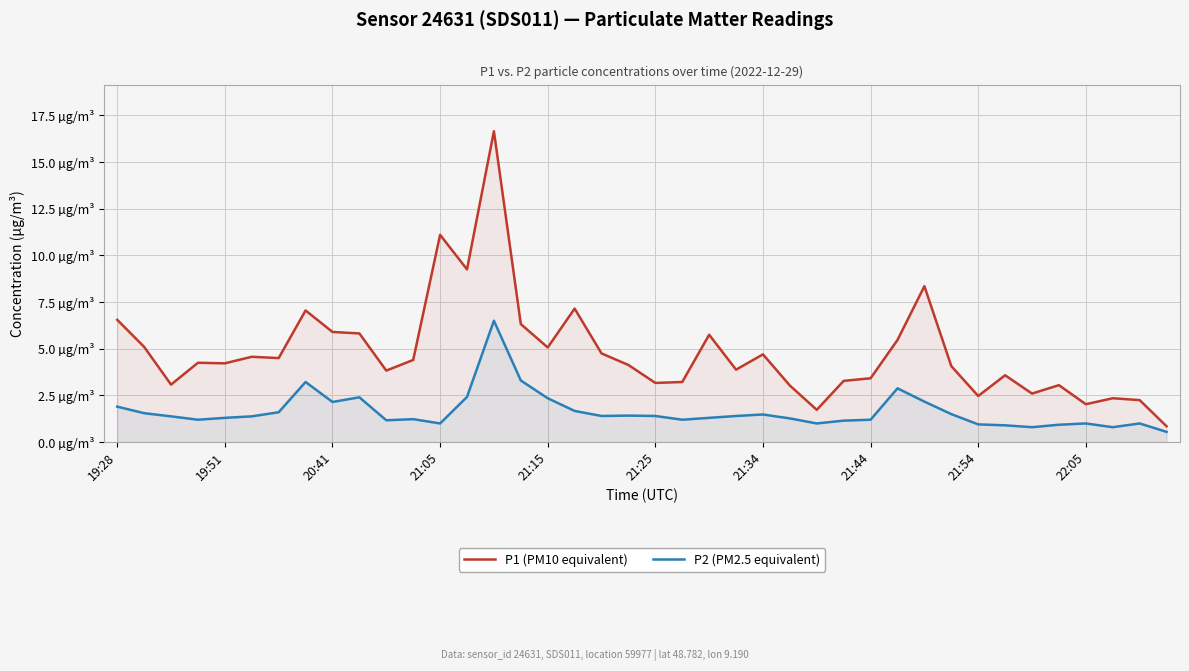

What is the average value of the P1 (PM10 equivalent) series?

4.8